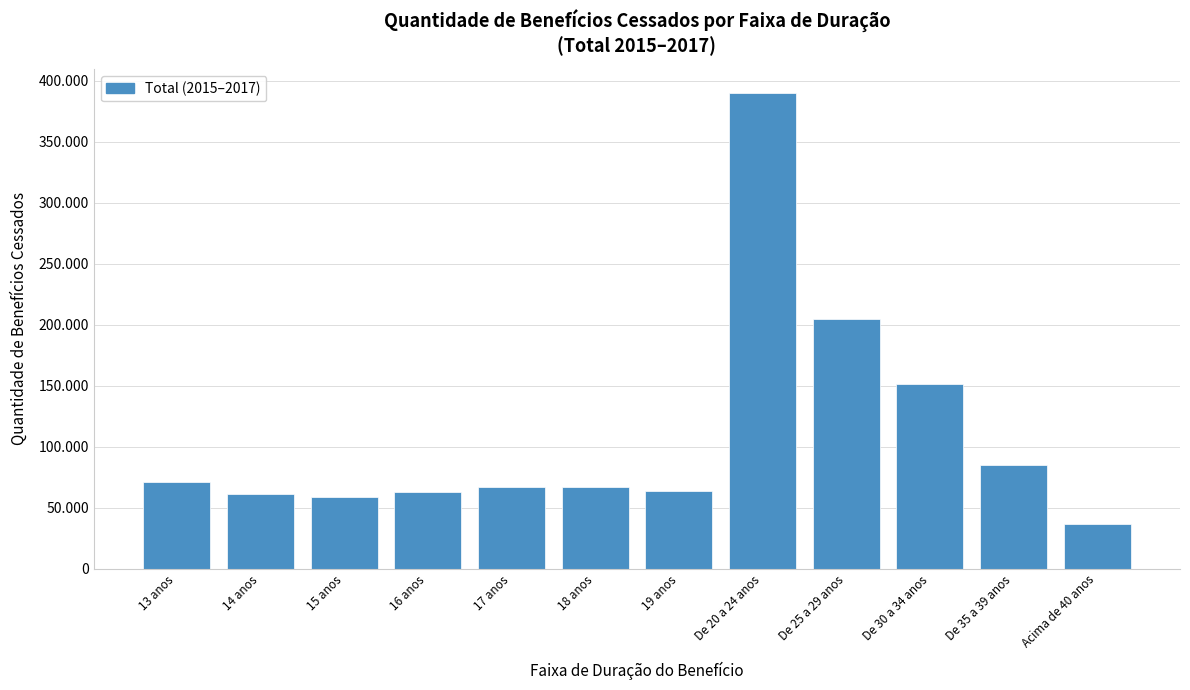

Does the chart contain any negative values?

No